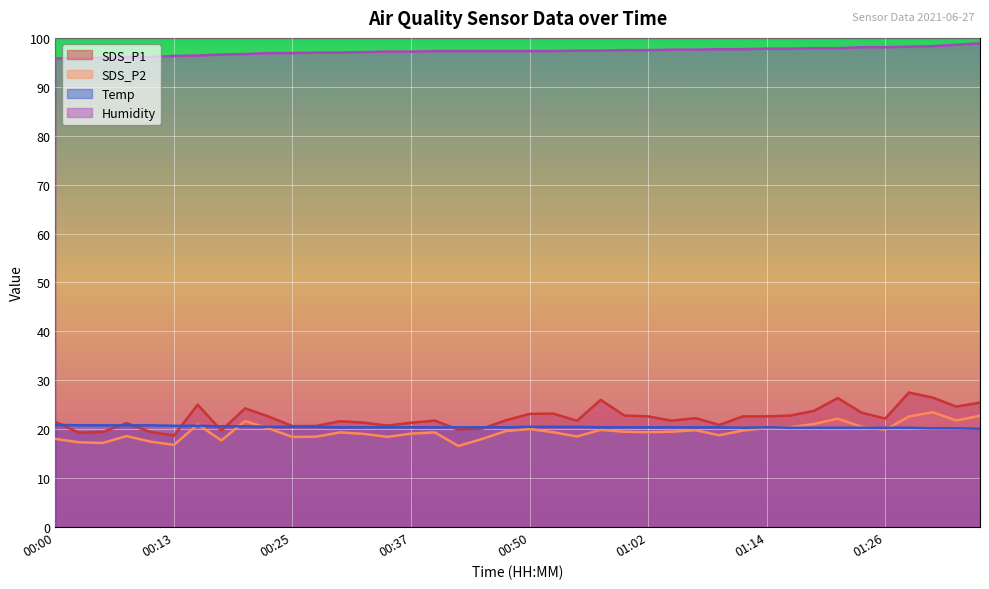

Reading right to left, list all the values displayed in this chart.

SDS_P1: 25.4	24.6	26.5	27.5	22.2	23.4	26.4	23.8	22.8	22.6	22.6	20.9	22.3	21.8	22.6	22.8	26.0	21.7	23.2	23.1	21.8	20.1	19.9	21.8	21.3	20.8	21.4	21.6	20.7	20.6	22.6	24.3	19.7	25.0	18.7	19.4	21.2	19.4	19.3	21.5
SDS_P2: 22.8	21.8	23.5	22.6	19.9	20.5	22.2	21.1	20.4	20.2	19.7	18.8	19.8	19.5	19.4	19.5	19.9	18.5	19.4	20.1	19.6	18.0	16.6	19.4	19.1	18.4	19.1	19.4	18.5	18.4	20.1	21.7	17.7	21.0	16.8	17.5	18.6	17.2	17.3	18.0
Temp: 20.1	20.2	20.2	20.3	20.3	20.3	20.3	20.3	20.3	20.4	20.3	20.4	20.4	20.4	20.4	20.4	20.4	20.5	20.5	20.5	20.4	20.4	20.4	20.4	20.4	20.4	20.4	20.4	20.5	20.5	20.5	20.6	20.6	20.7	20.7	20.8	20.8	20.8	20.8	20.9
Humidity: 98.9	98.6	98.3	98.2	98.1	98.1	97.9	97.9	97.8	97.8	97.7	97.7	97.6	97.6	97.5	97.5	97.4	97.4	97.3	97.3	97.3	97.3	97.3	97.3	97.2	97.2	97.1	97.0	97.0	96.9	96.9	96.7	96.6	96.4	96.3	96.1	96.0	95.9	95.9	95.8